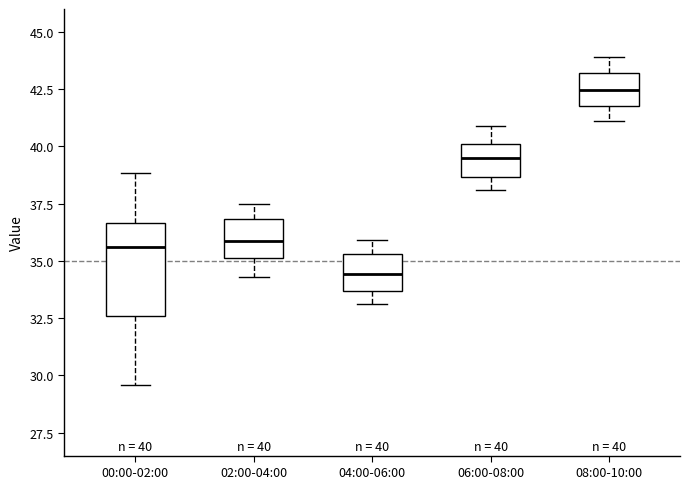

Comparing the boxes themselves (not the whiskers), which one is the tallest?

00:00-02:00